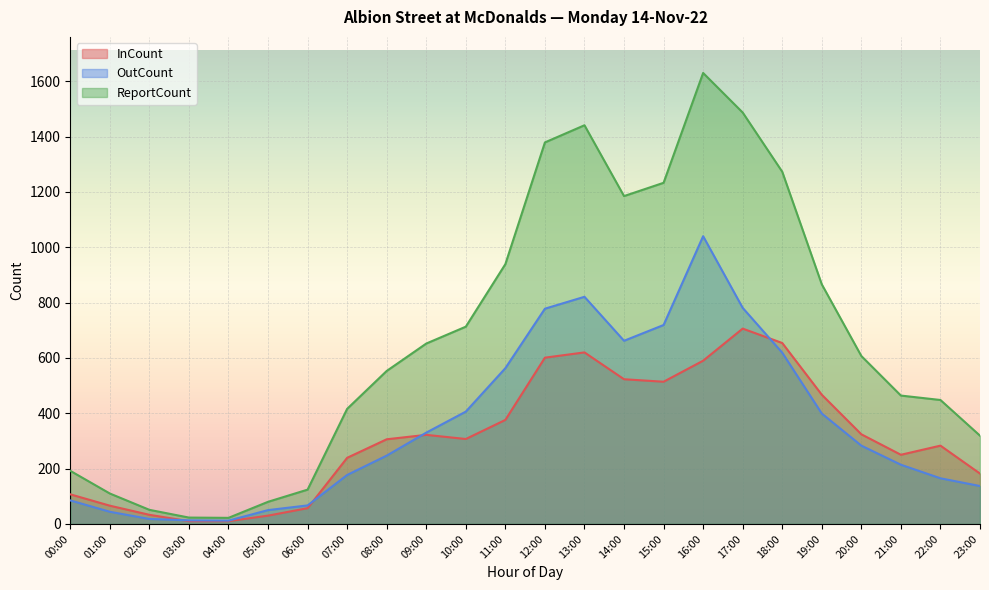

How many data points in InCount are less than 307?

12